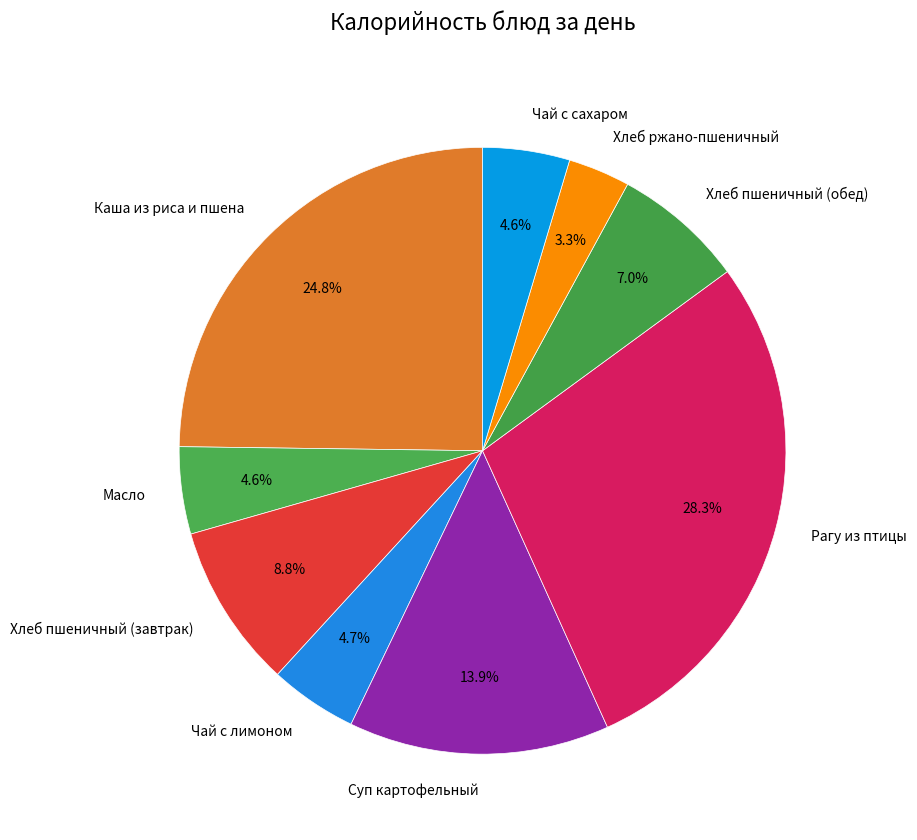

To the nearest percent, what is the combined percentage of Чай с сахаром and Рагу из птицы?

33%